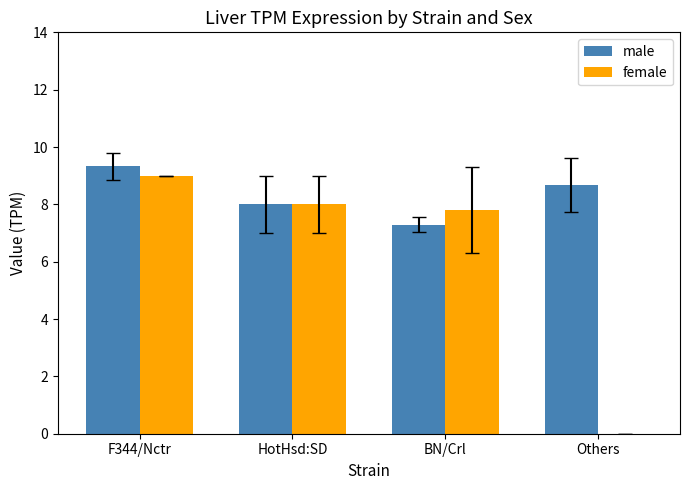

Is it true that female equals 9.0 at F344/Nctr?

True